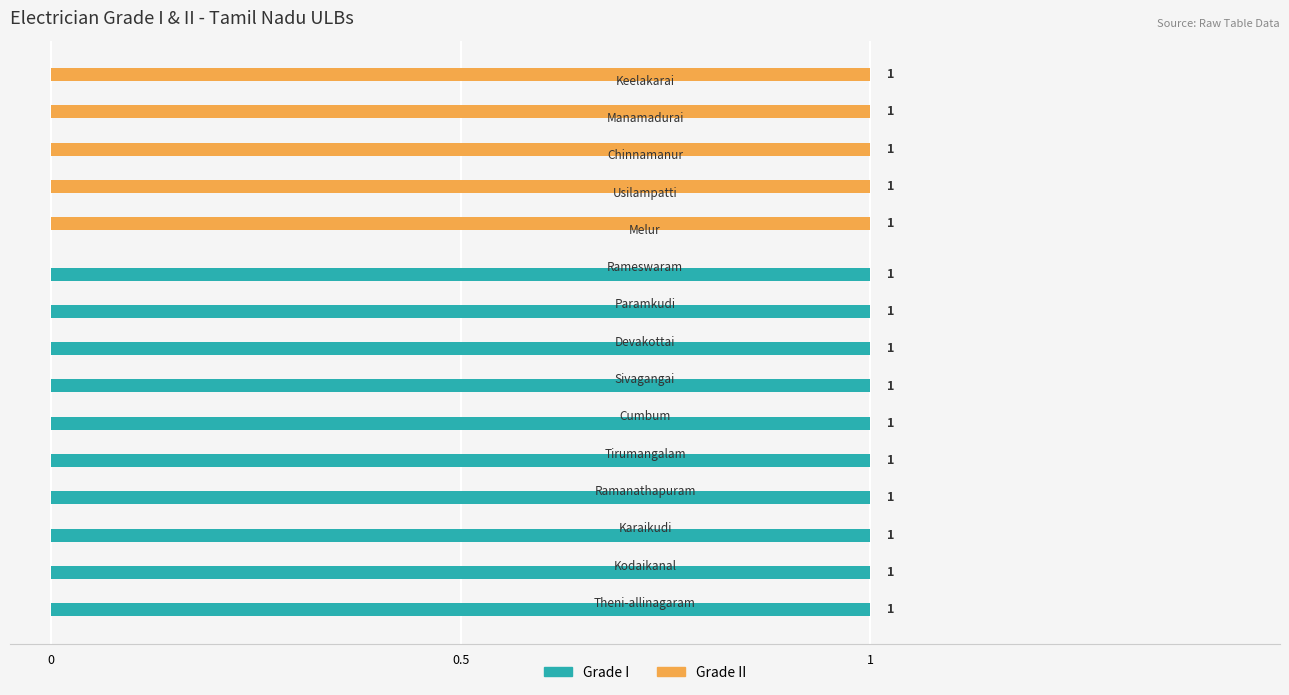

Which series has the largest total across all categories?

Grade I